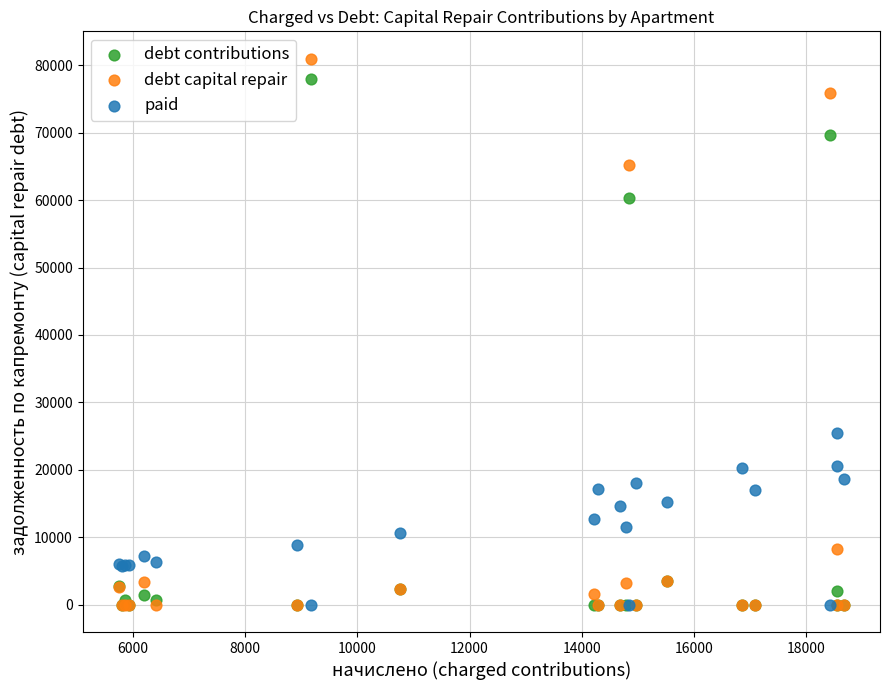

What are all the series names shown in the legend?

debt contributions, debt capital repair, paid